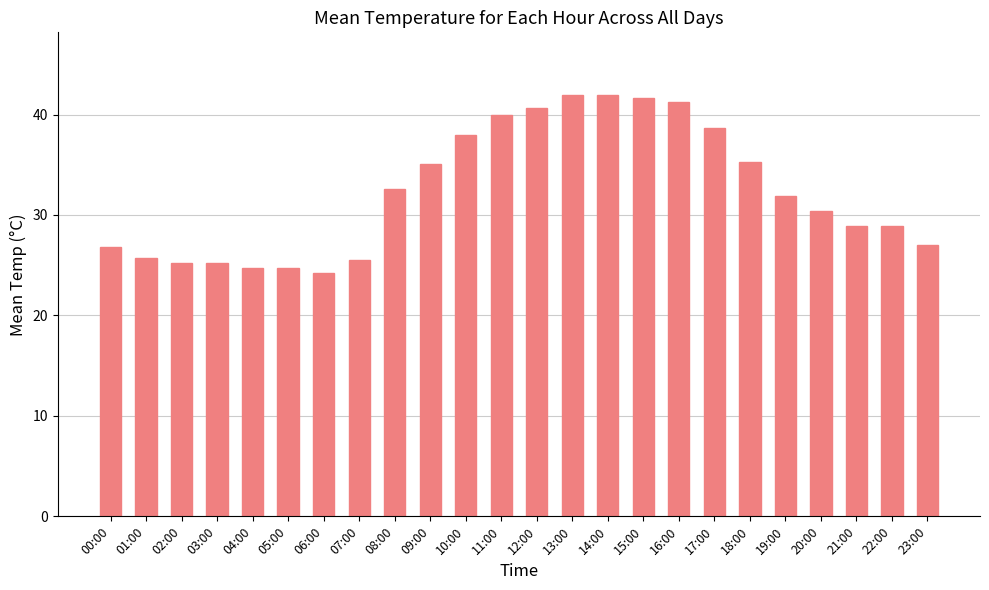

What is the sum of the values at 18:00 and 13:00?

77.2